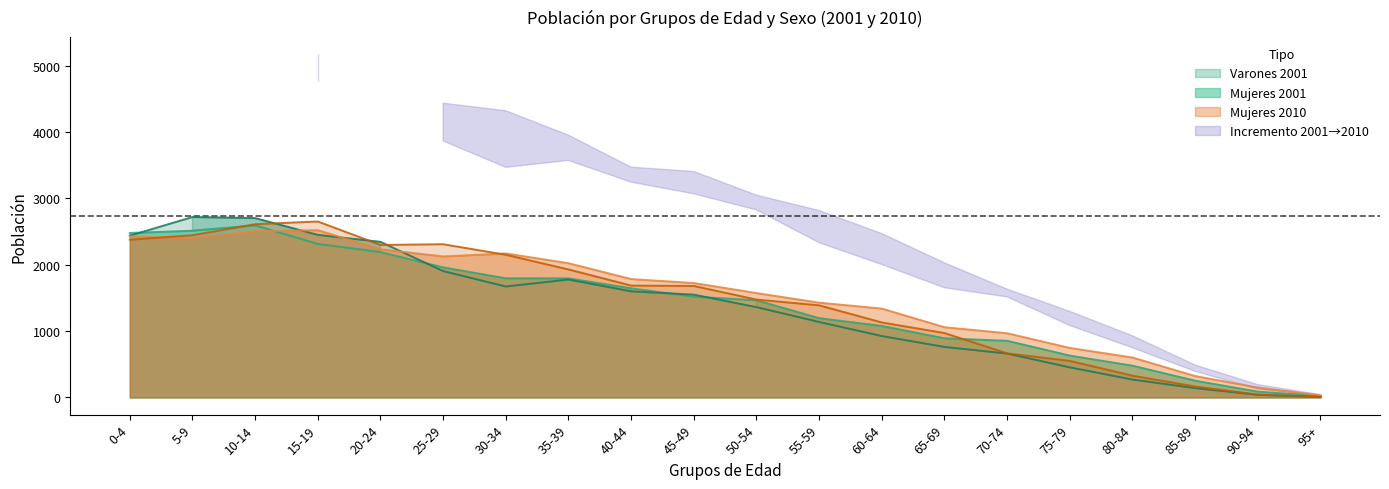

What is the difference between the maximum and minimum values in the Mujeres 2001 series?

2573